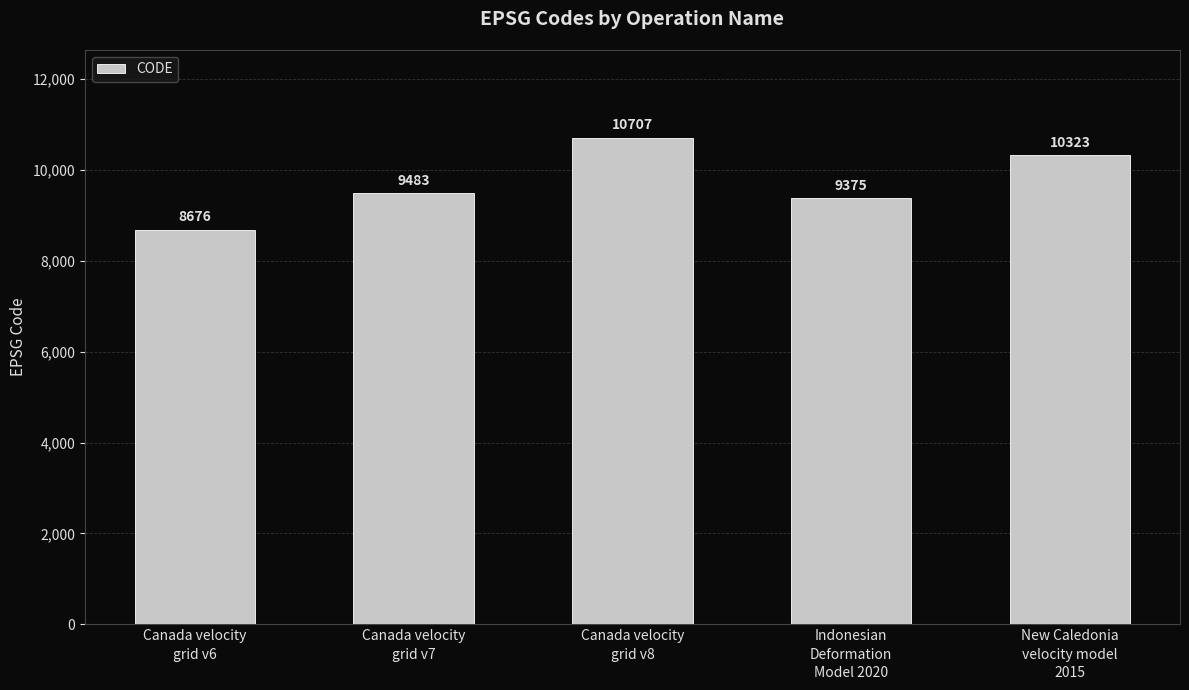

What is the label of the 4th bar from the left?

Indonesian
Deformation
Model 2020